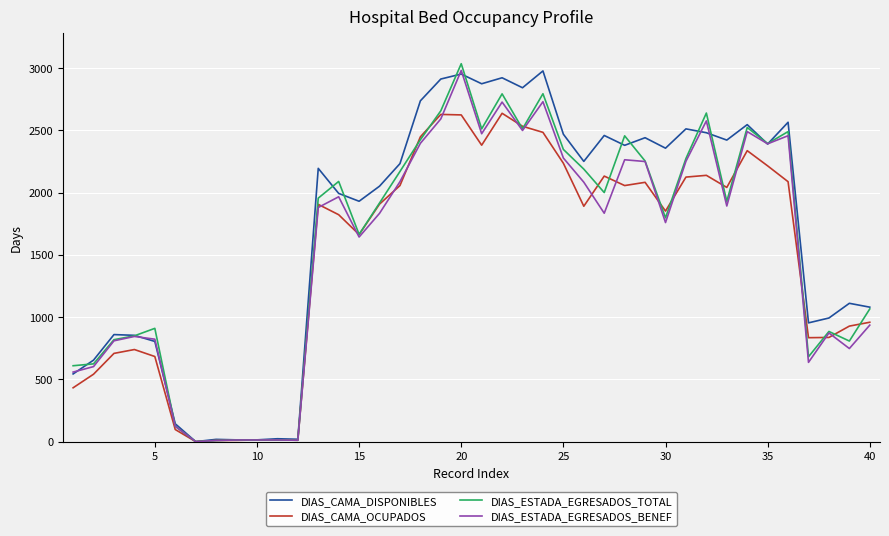

What are all the series names shown in the legend?

DIAS_CAMA_DISPONIBLES, DIAS_CAMA_OCUPADOS, DIAS_ESTADA_EGRESADOS_TOTAL, DIAS_ESTADA_EGRESADOS_BENEF